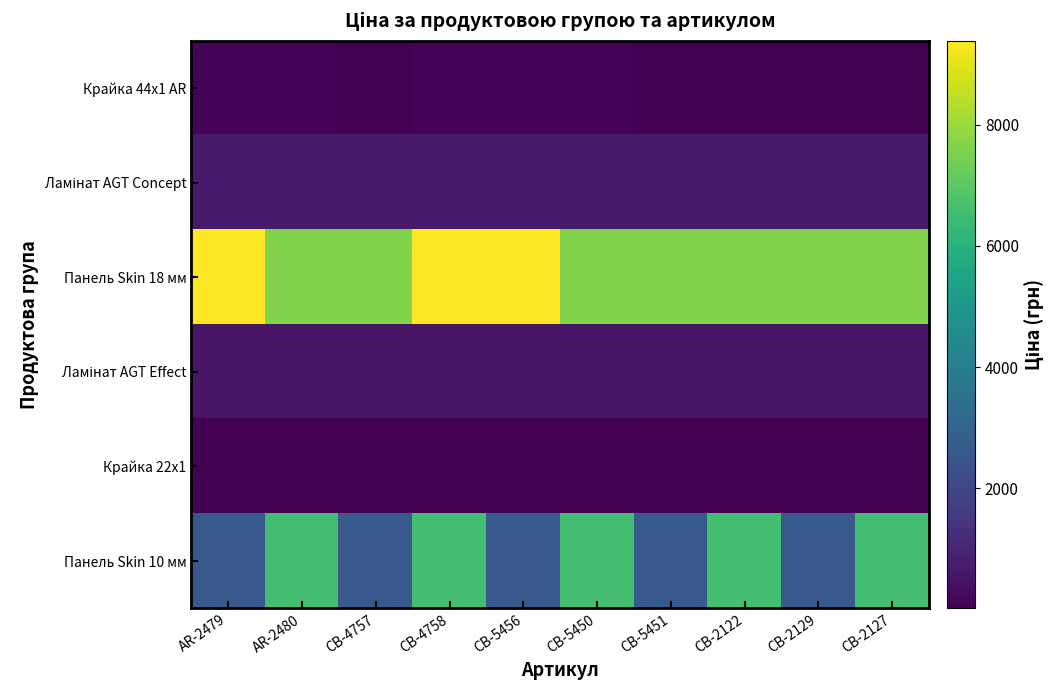

At how many categories does at least one series exceed 2798?

10